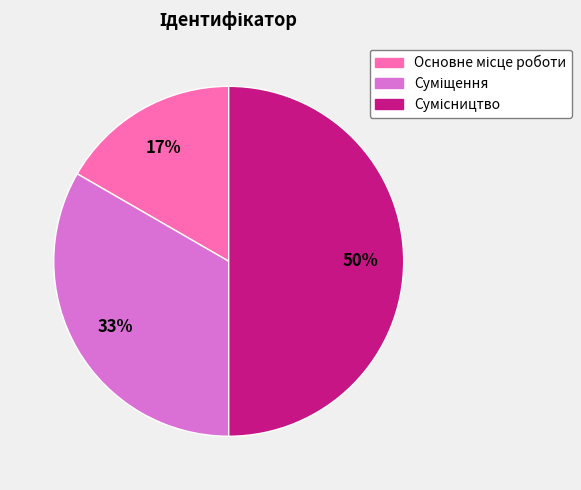

To the nearest percent, what is the difference between the largest and smallest slice percentages?

33%